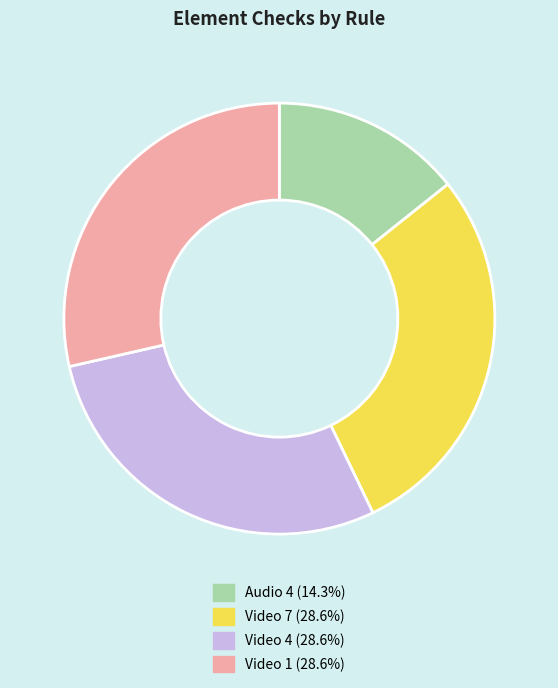

Is there a majority slice in this chart?

No